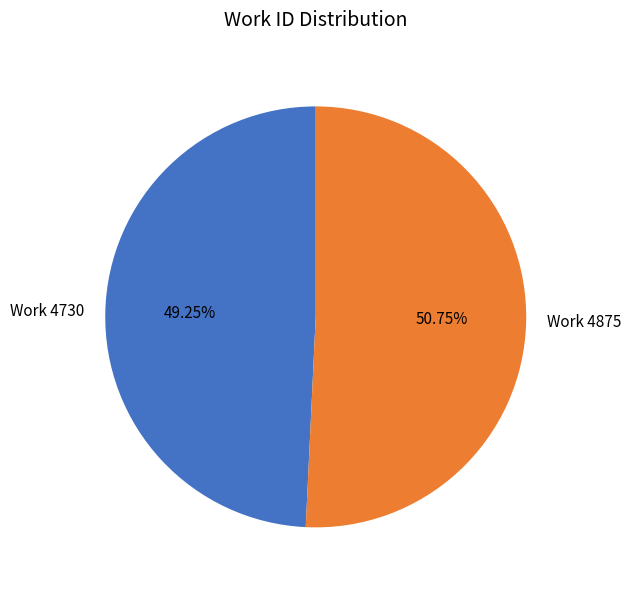

Which slice is the largest?

Work 4875